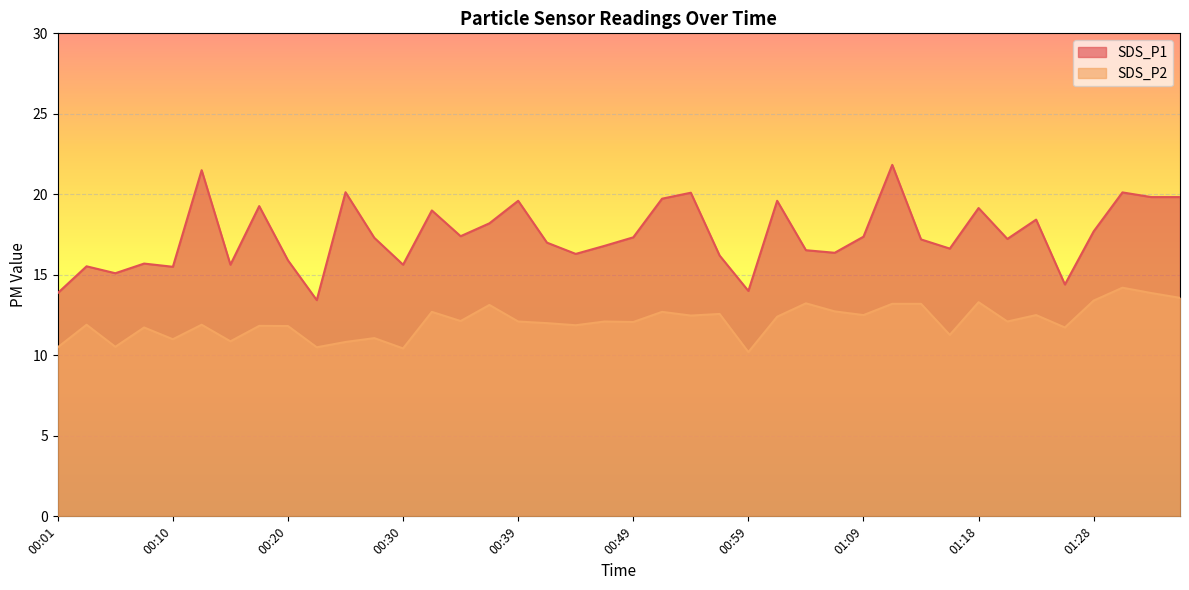

What is the label of the 26th point from the right?

00:34